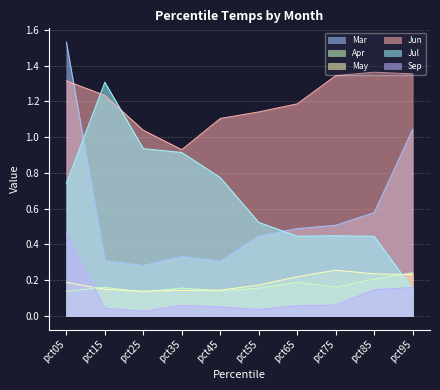

Does the chart have visible grid lines?

Yes